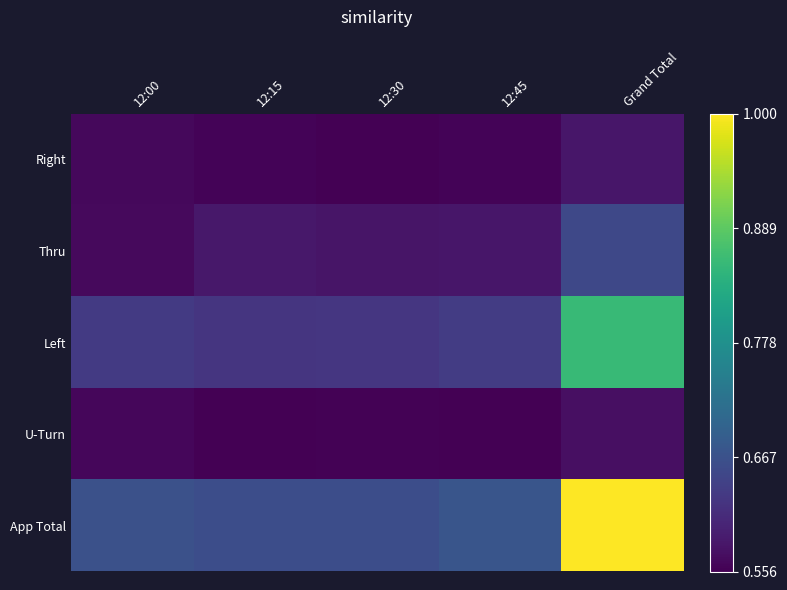

Which series has the widest spread of values?

App Total